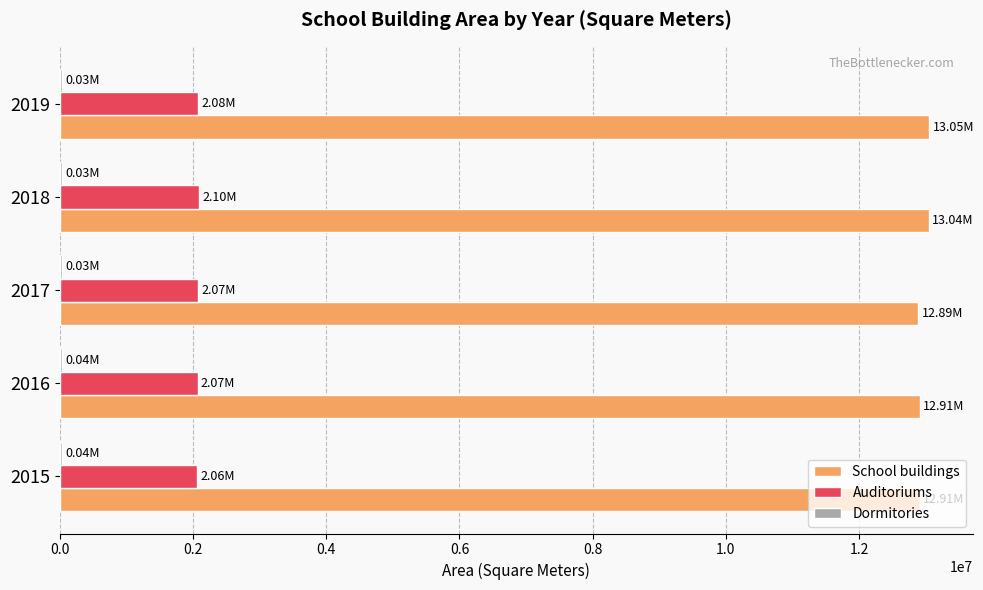

Which series has the largest total across all categories?

School buildings